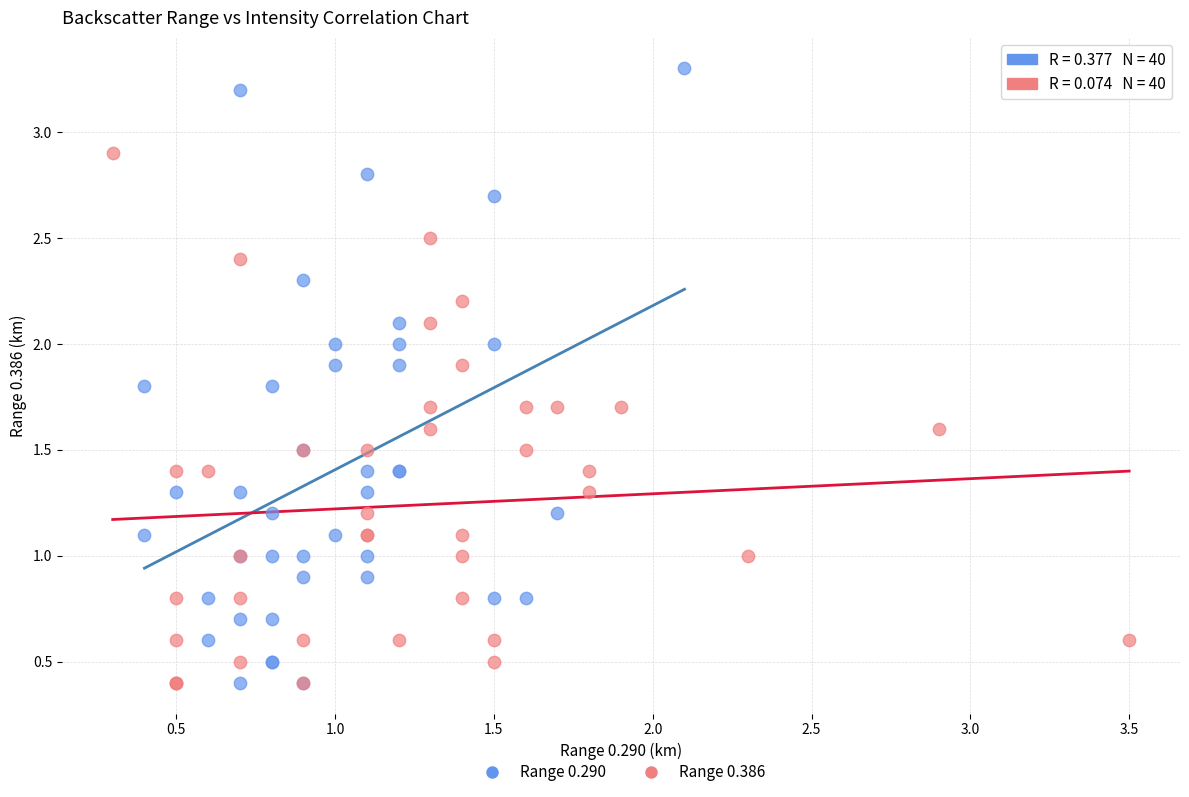

Which series reaches the maximum Y coordinate?

Range 0.290